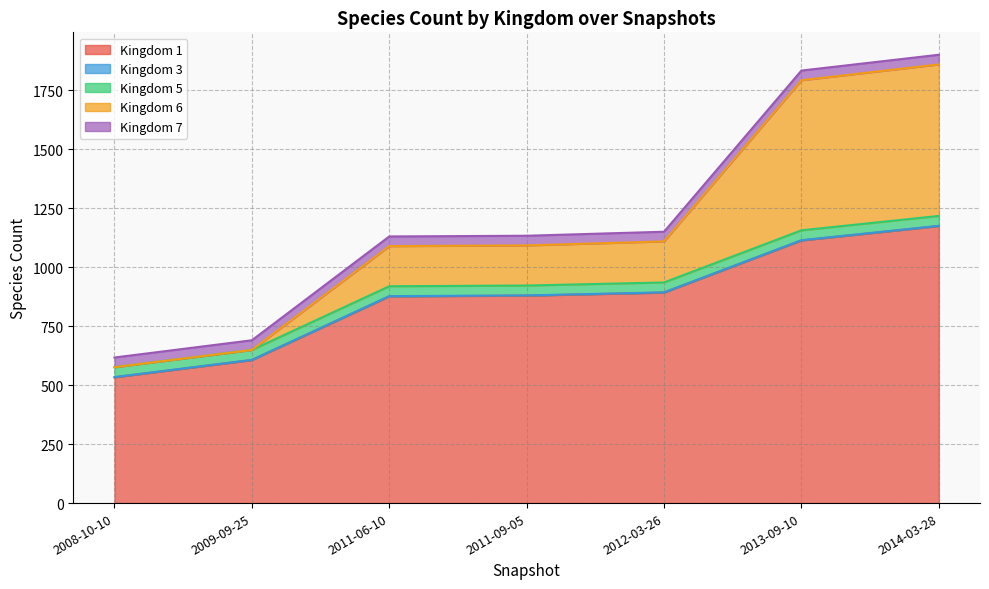

What is the greatest value displayed?

1174